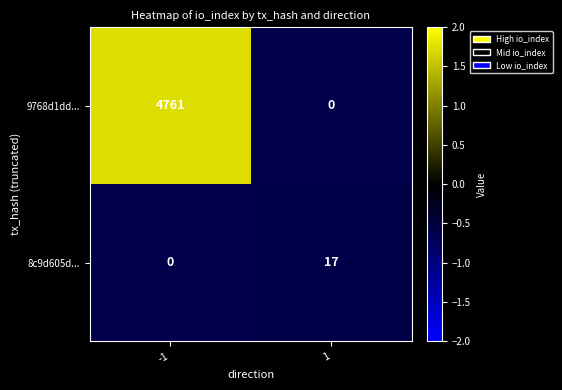

What is the maximum value for 9768d1dd...?

4761